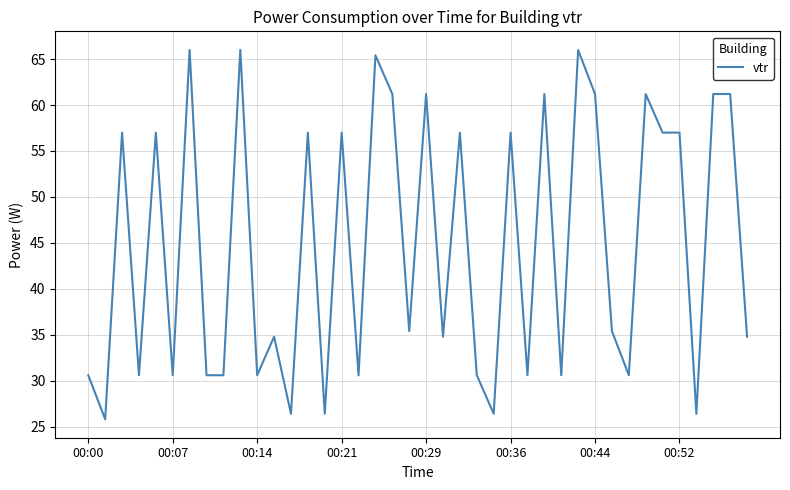

What is the minimum value shown in the chart?

25.8